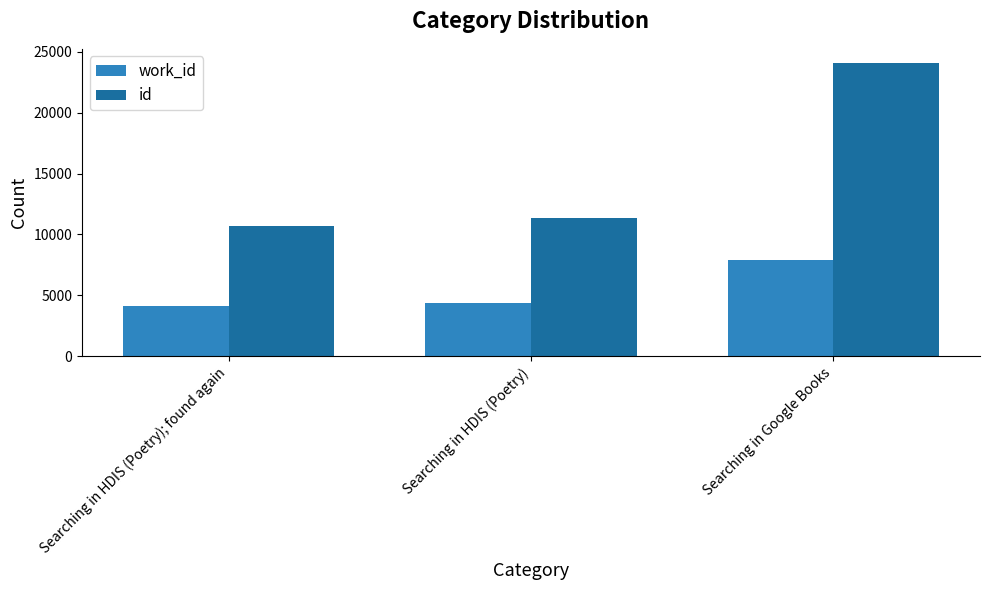

At how many categories does at least one series exceed 22951?

1